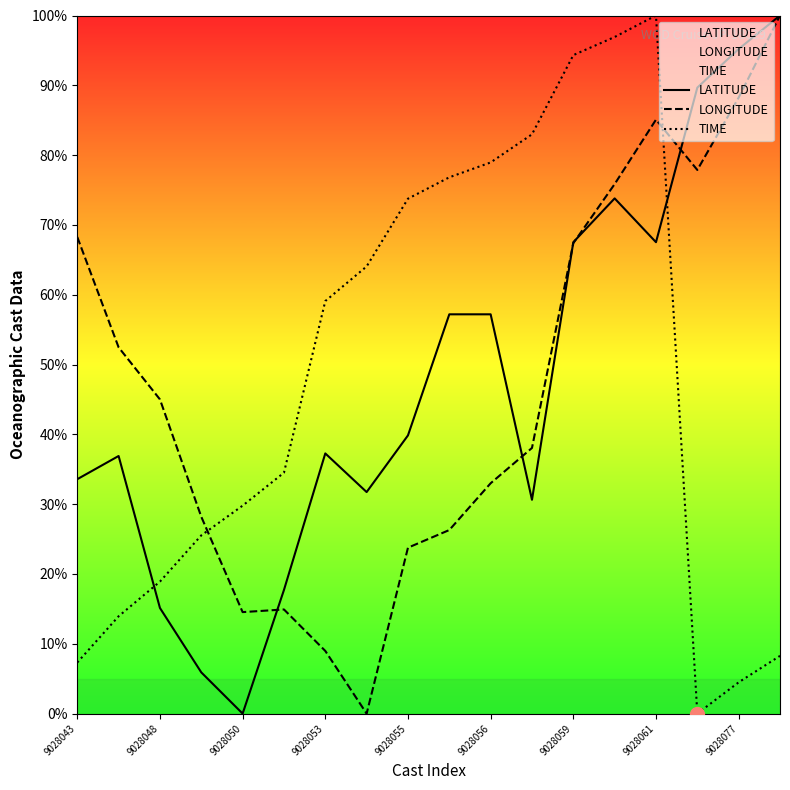

How many times do TIME and LONGITUDE cross each other?

2